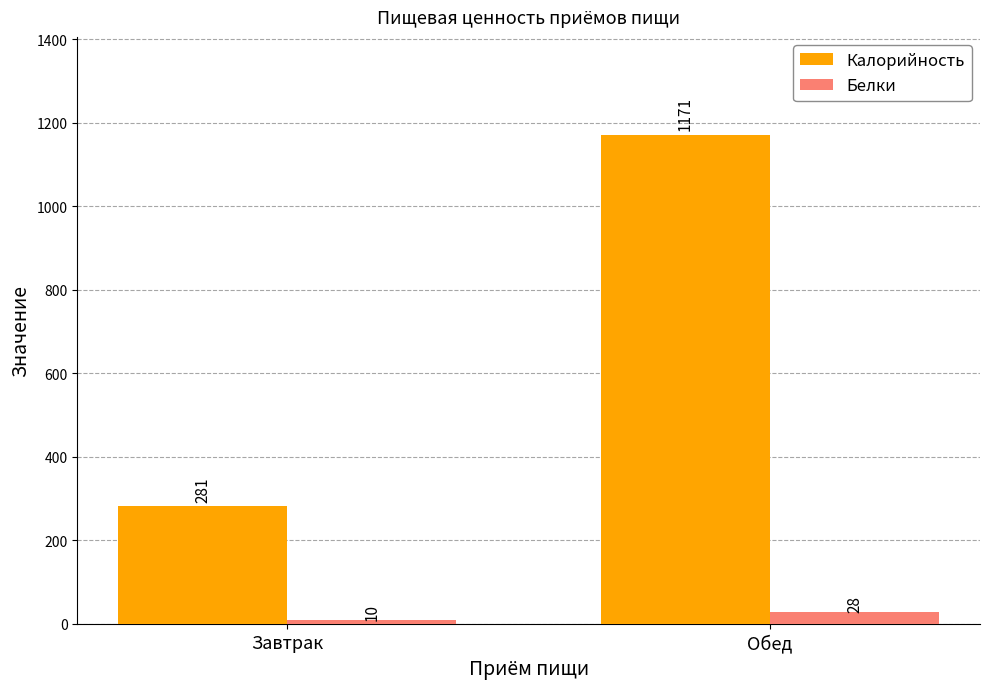

Which series has the largest total across all categories?

Калорийность